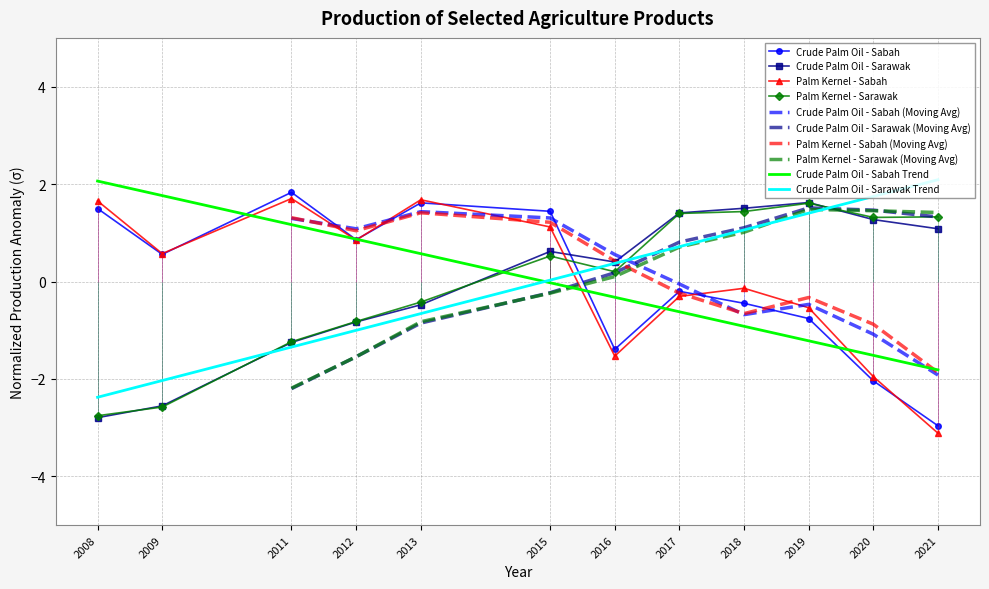

The Palm Kernel - Sarawak series shows 1.4 at 2017. True or false?

True